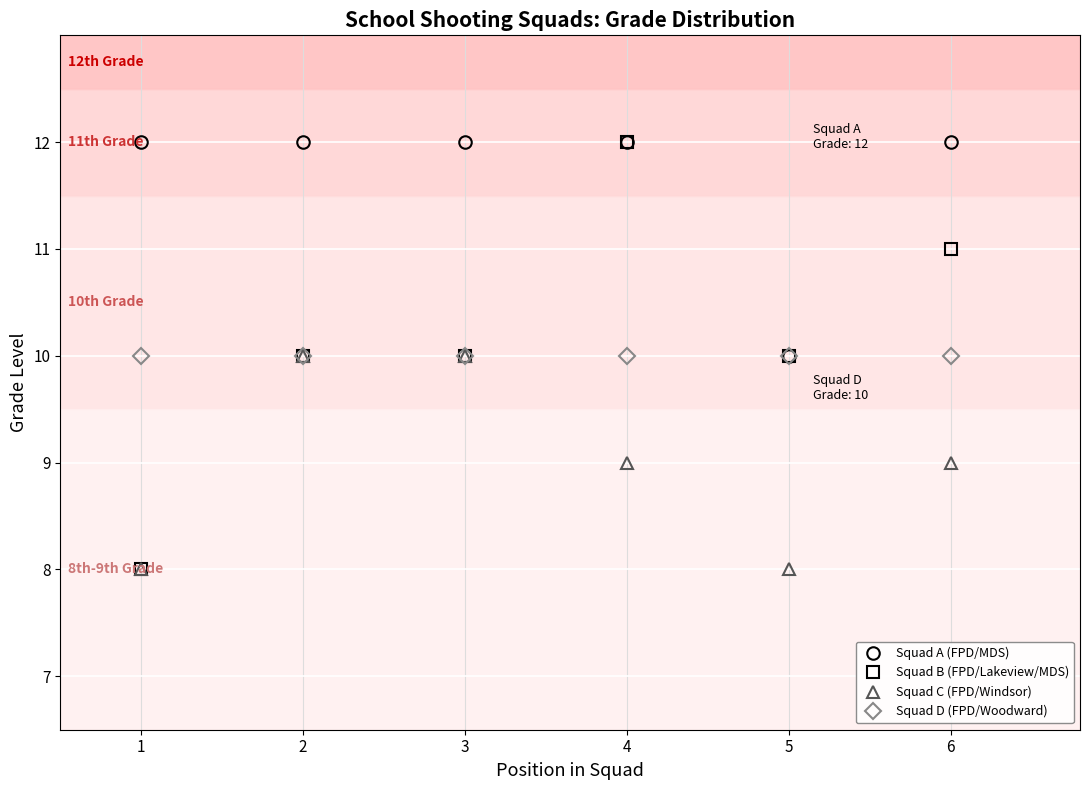

Reading left to right, transcribe all the data shown in this chart.

Squad A (FPD/MDS): 1=12	2=12	3=12	4=12	5=10	6=12
Squad B (FPD/Lakeview/MDS): 1=8	2=10	3=10	4=12	5=10	6=11
Squad C (FPD/Windsor): 1=8	2=10	3=10	4=9	5=8	6=9
Squad D (FPD/Woodward): 1=10	2=10	3=10	4=10	5=10	6=10